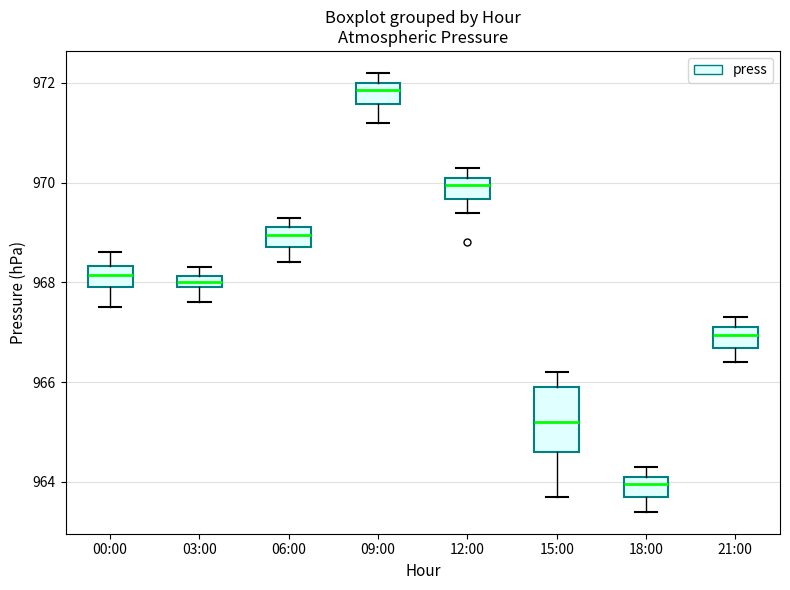

Which box's median line is the highest?

09:00